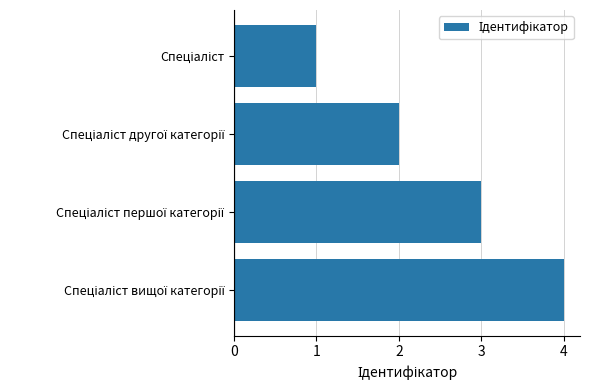

What is the difference between the maximum and minimum values?

3